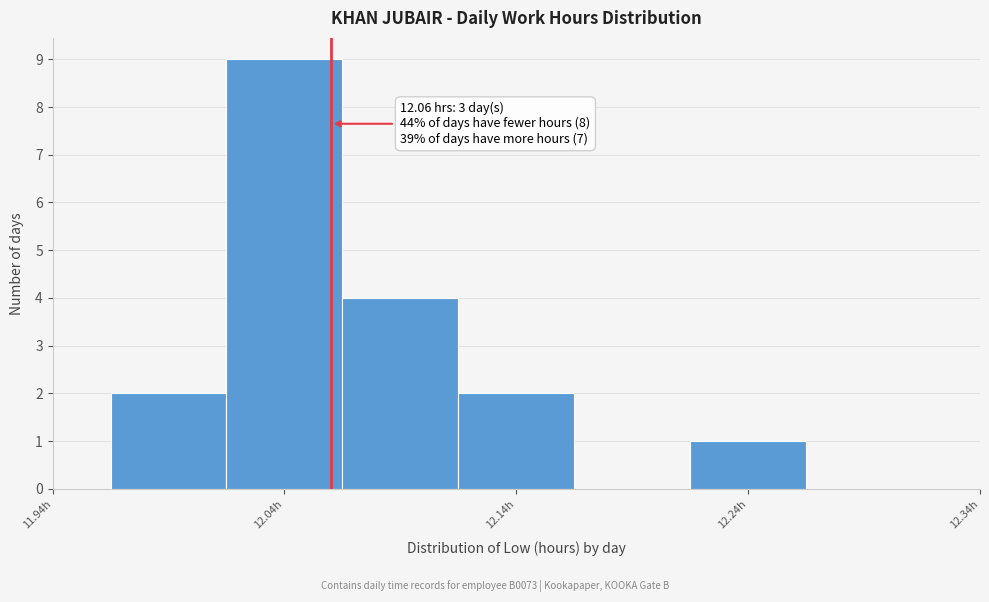

Over which range of the x-axis is the bar tallest?

12.015 to 12.065